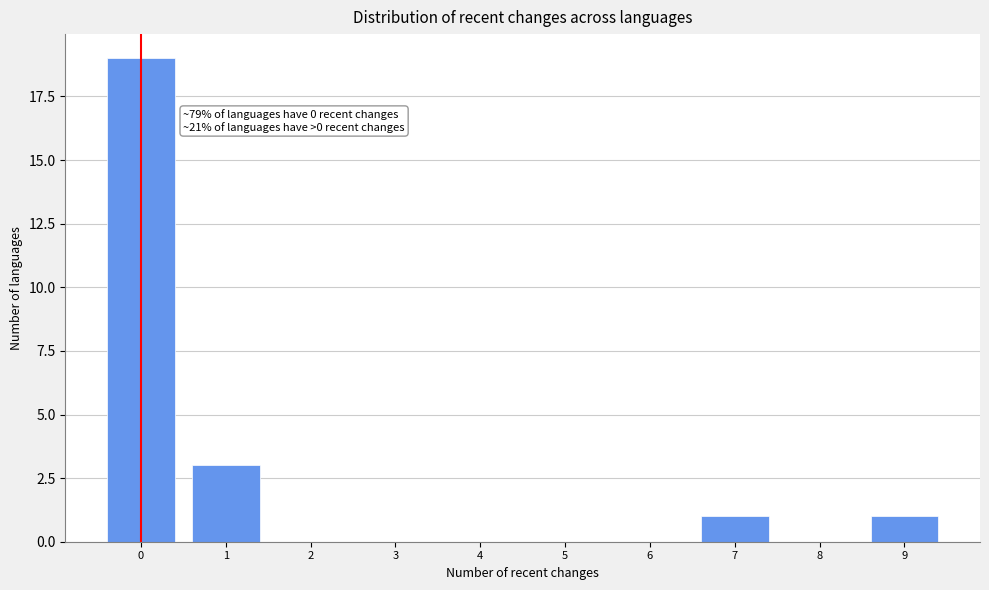

Over which range of the x-axis is the bar tallest?

-0.5 to 0.5